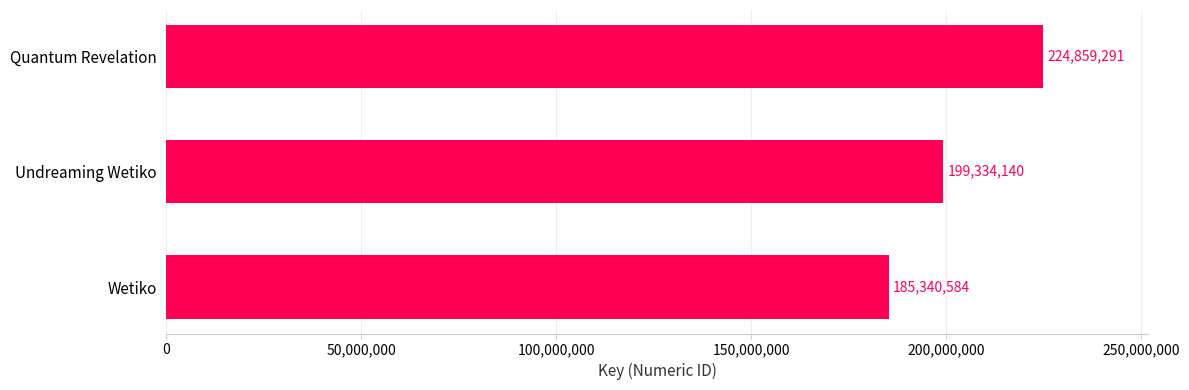

Reading bottom to top, what are all the values shown in this chart?

Wetiko=185340584	Undreaming Wetiko=199334140	Quantum Revelation=224859291